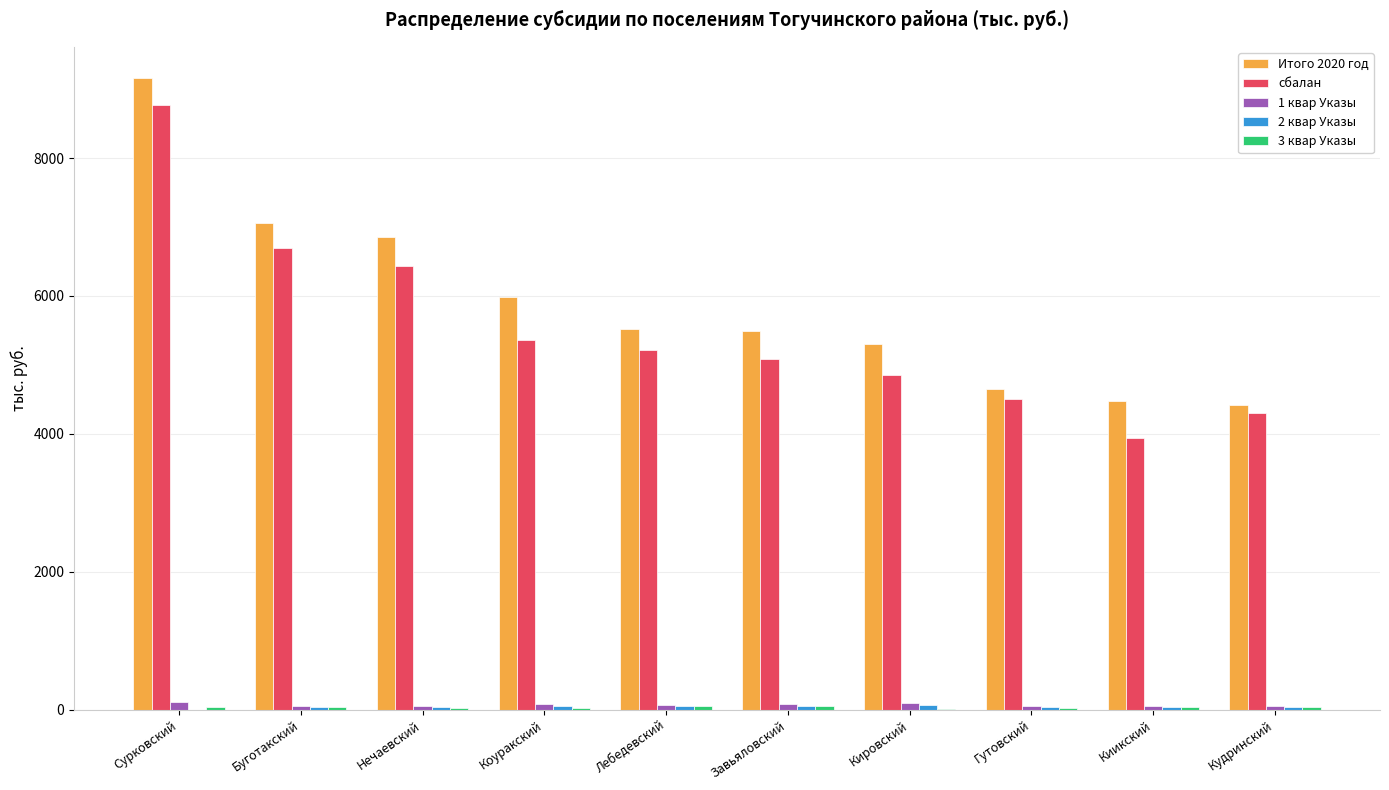

Is it true that сбалан equals 5827.0 at Сурковский?

False